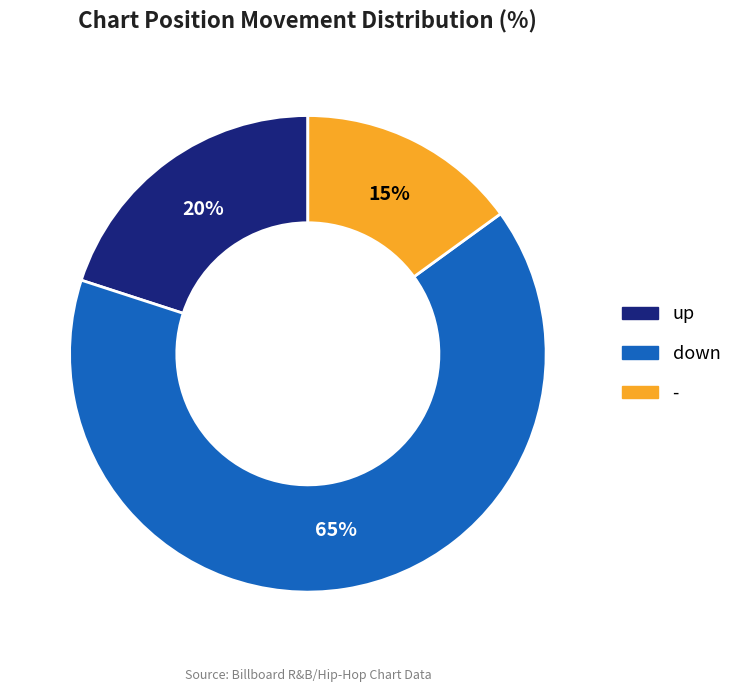

What is the smallest slice in the pie chart?

-